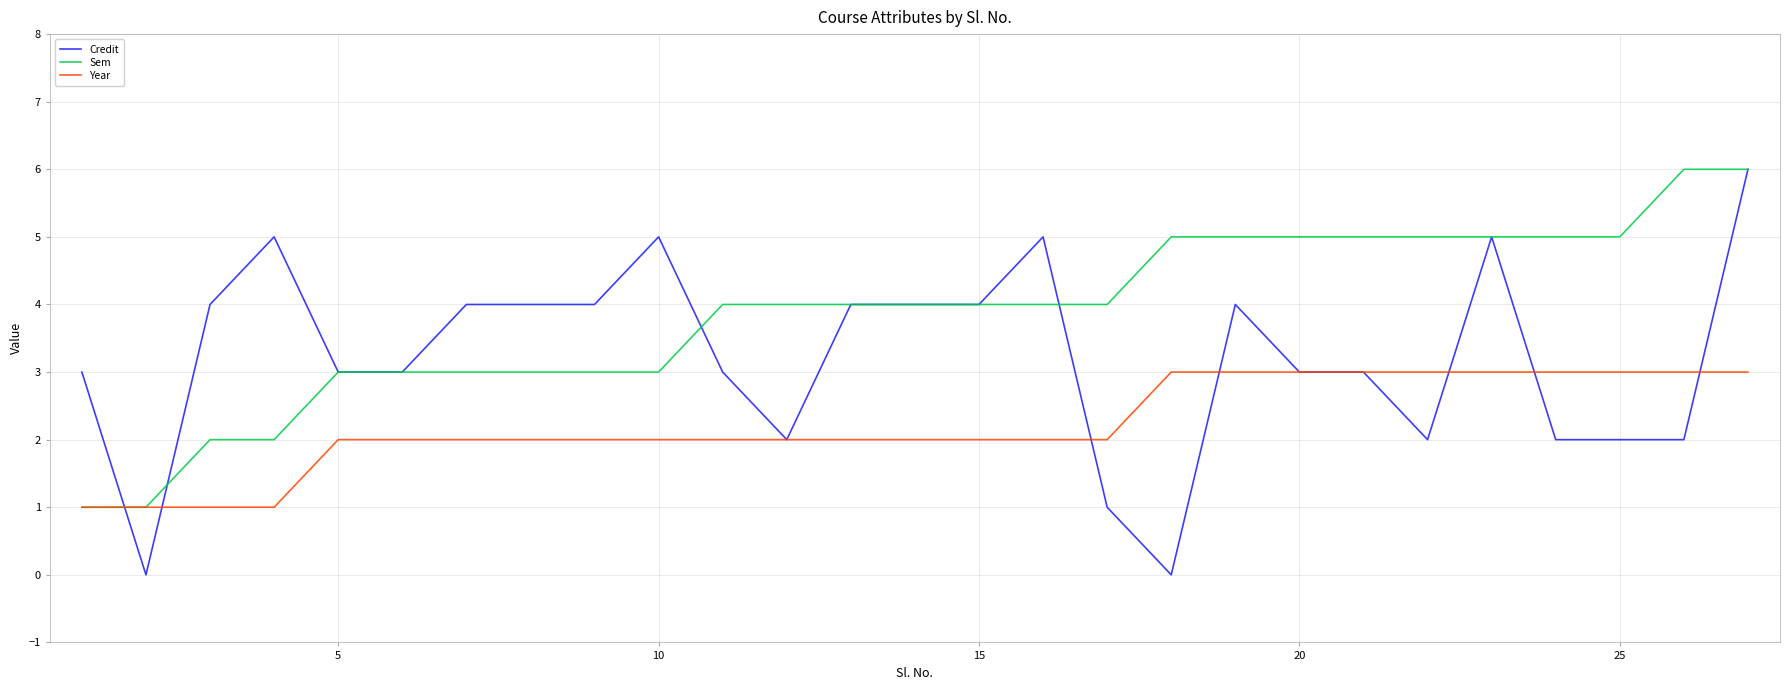

Which series has the largest total across all categories?

Sem